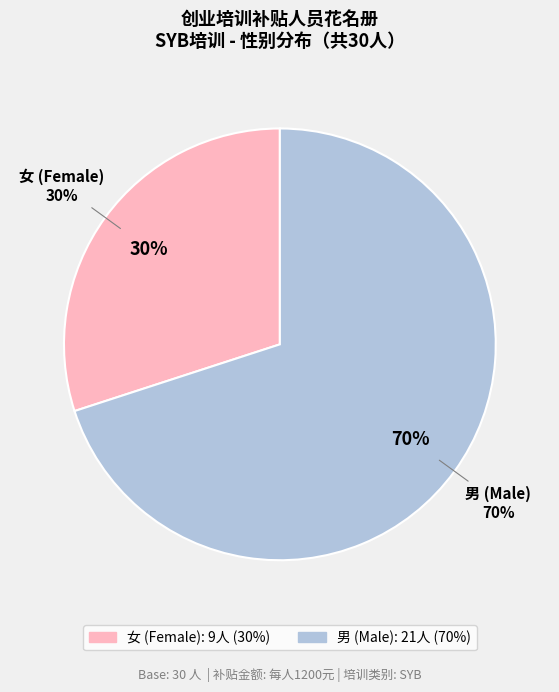

Is 6 the majority of the pie?

No